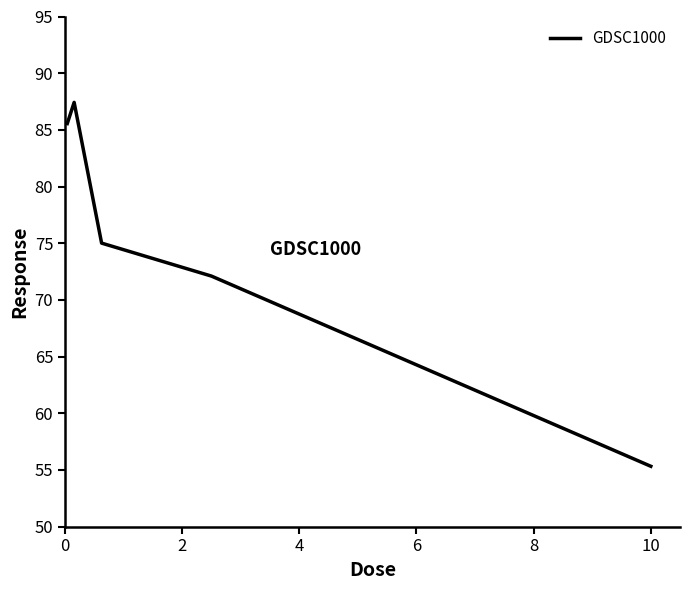

What is the difference between the maximum and second lowest values?

15.3